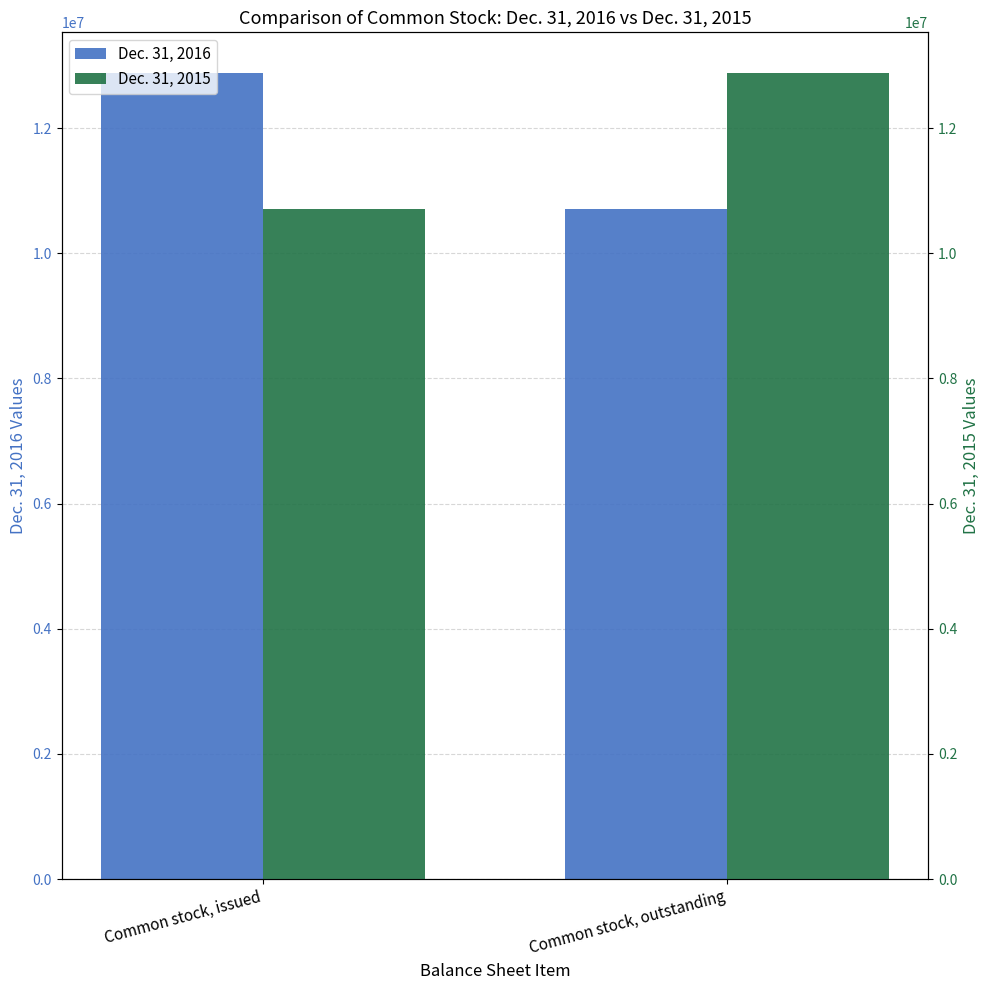

Is the value of Dec. 31, 2015 at Common stock, outstanding greater than the value of Dec. 31, 2016 at Common stock, outstanding?

Yes